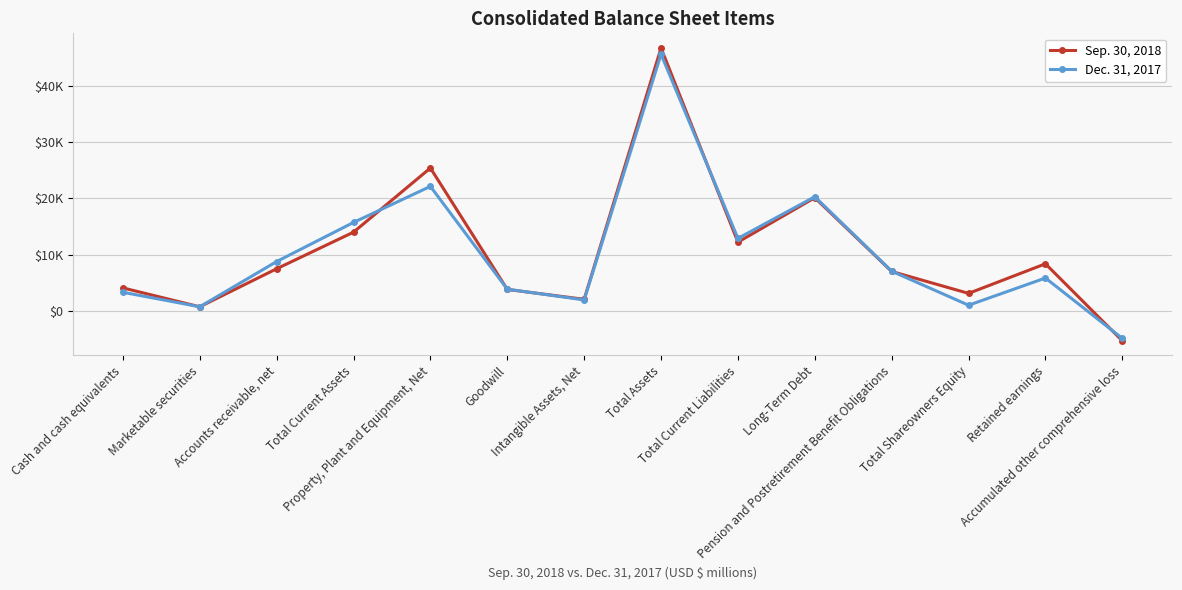

Which series has the largest range (max minus min)?

Sep. 30, 2018